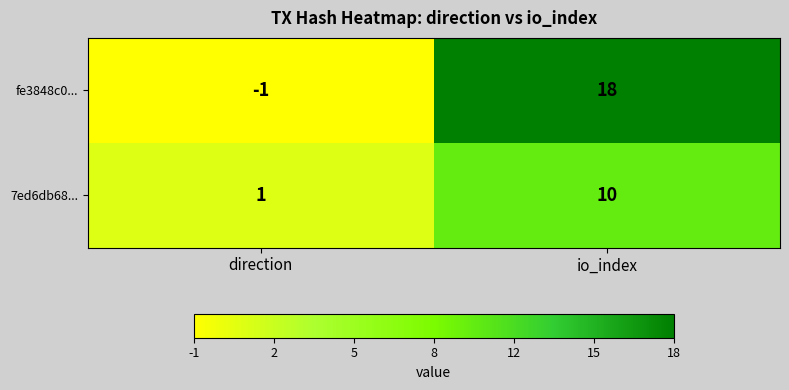

What is the sum of all 7ed6db68... values?

11